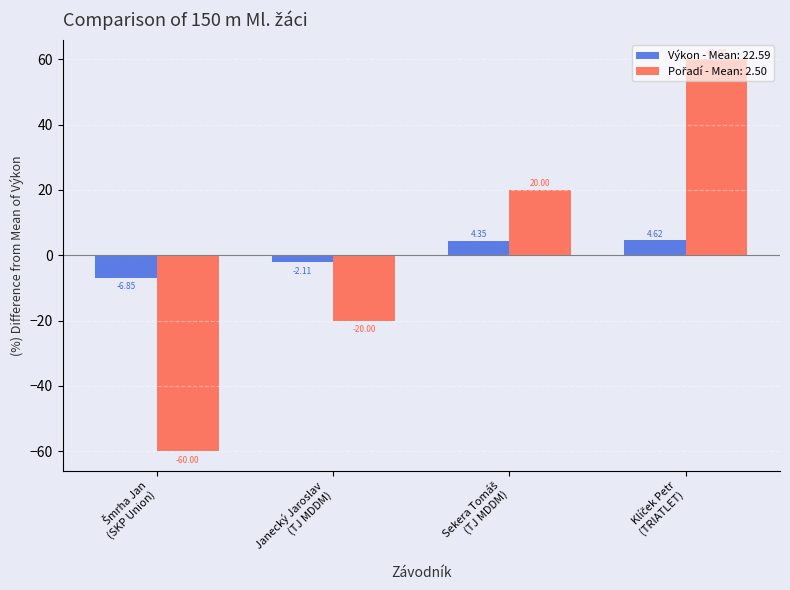

What is the difference between the maximum and minimum values in the Výkon - Mean: 22.59 series?

11.5